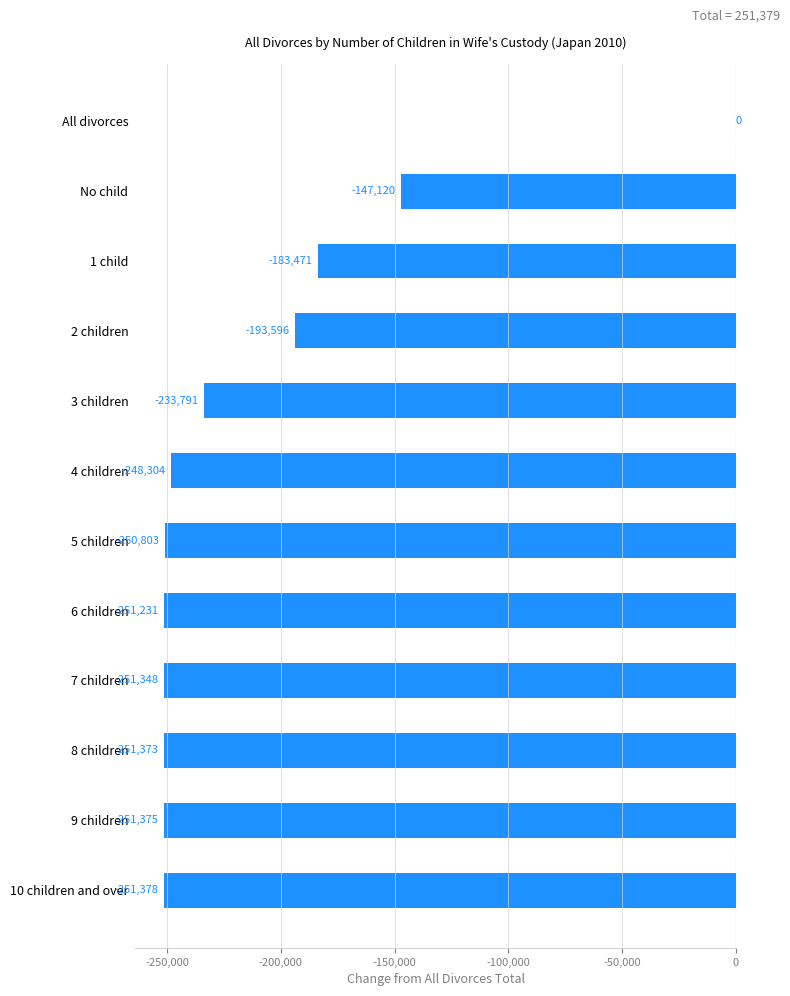

What is the approximate value at No child?

-147120